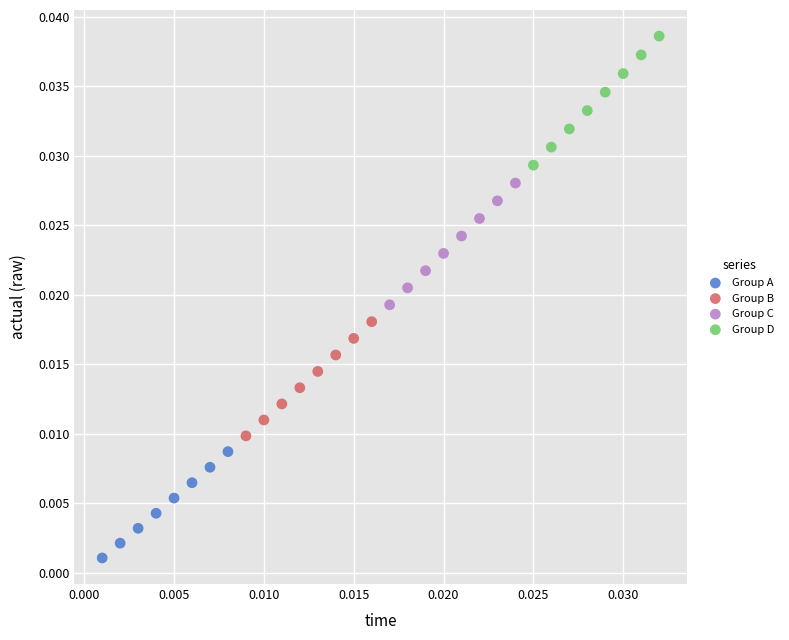

What are all the series names shown in the legend?

Group A, Group B, Group C, Group D